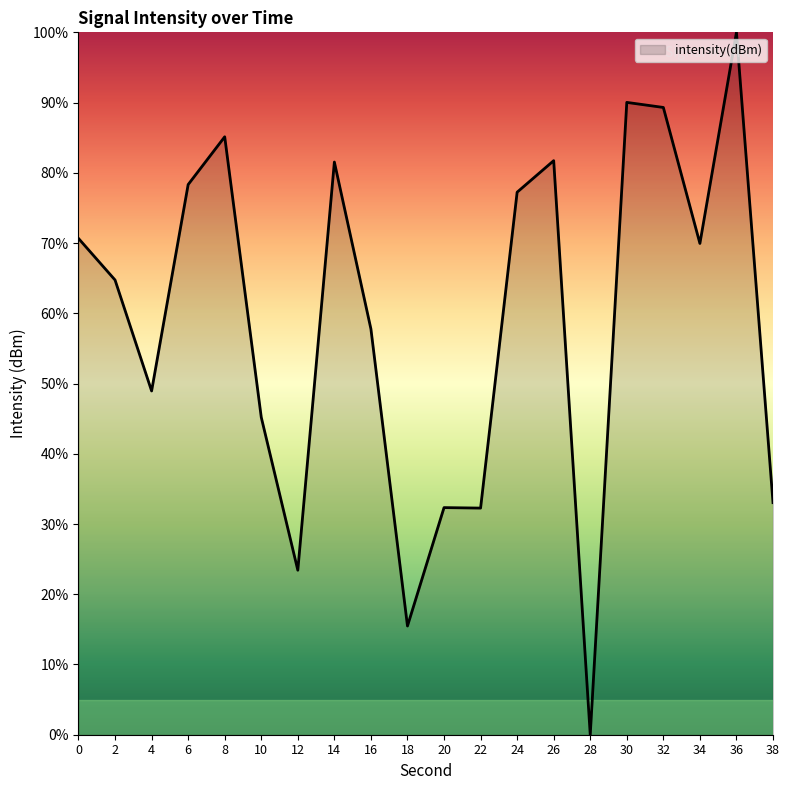

At which category does the data reach its first local peak?

8